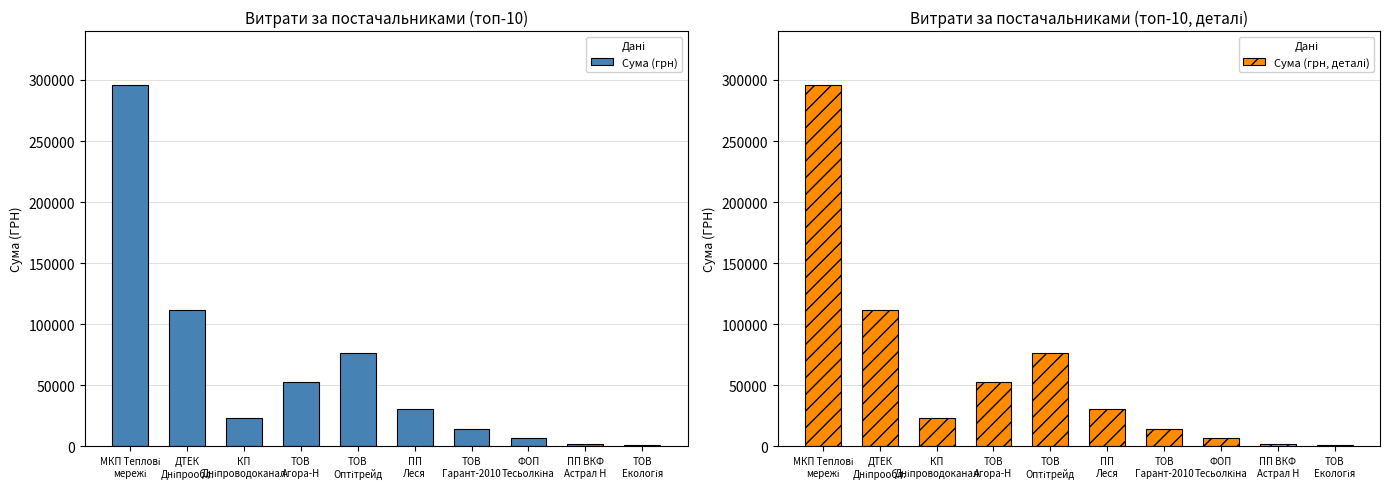

What are all the series names shown in the legend?

Сума (грн), Сума (грн, деталі)